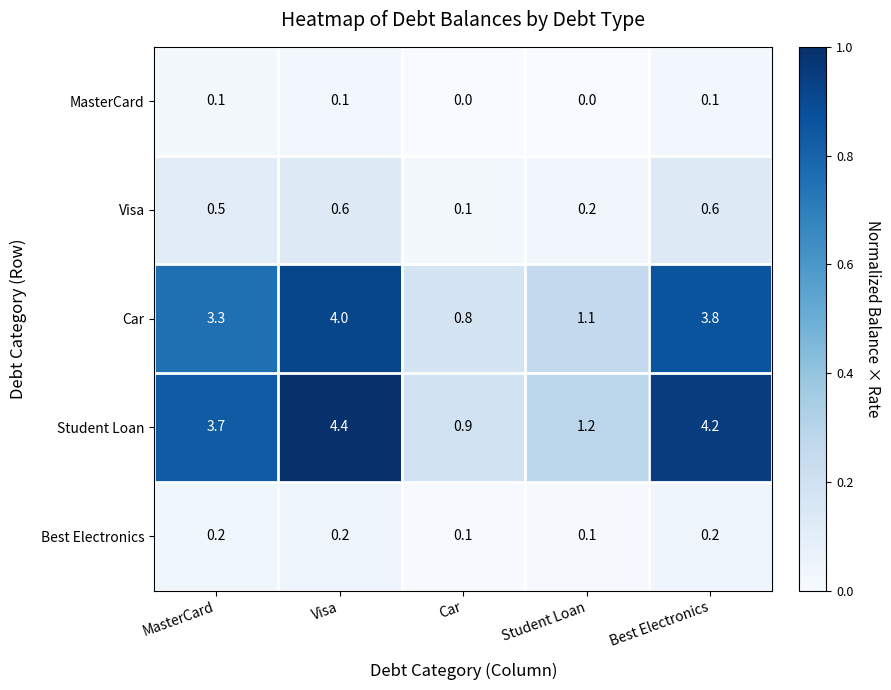

Is it true that Car equals 0.3 at Car?

False